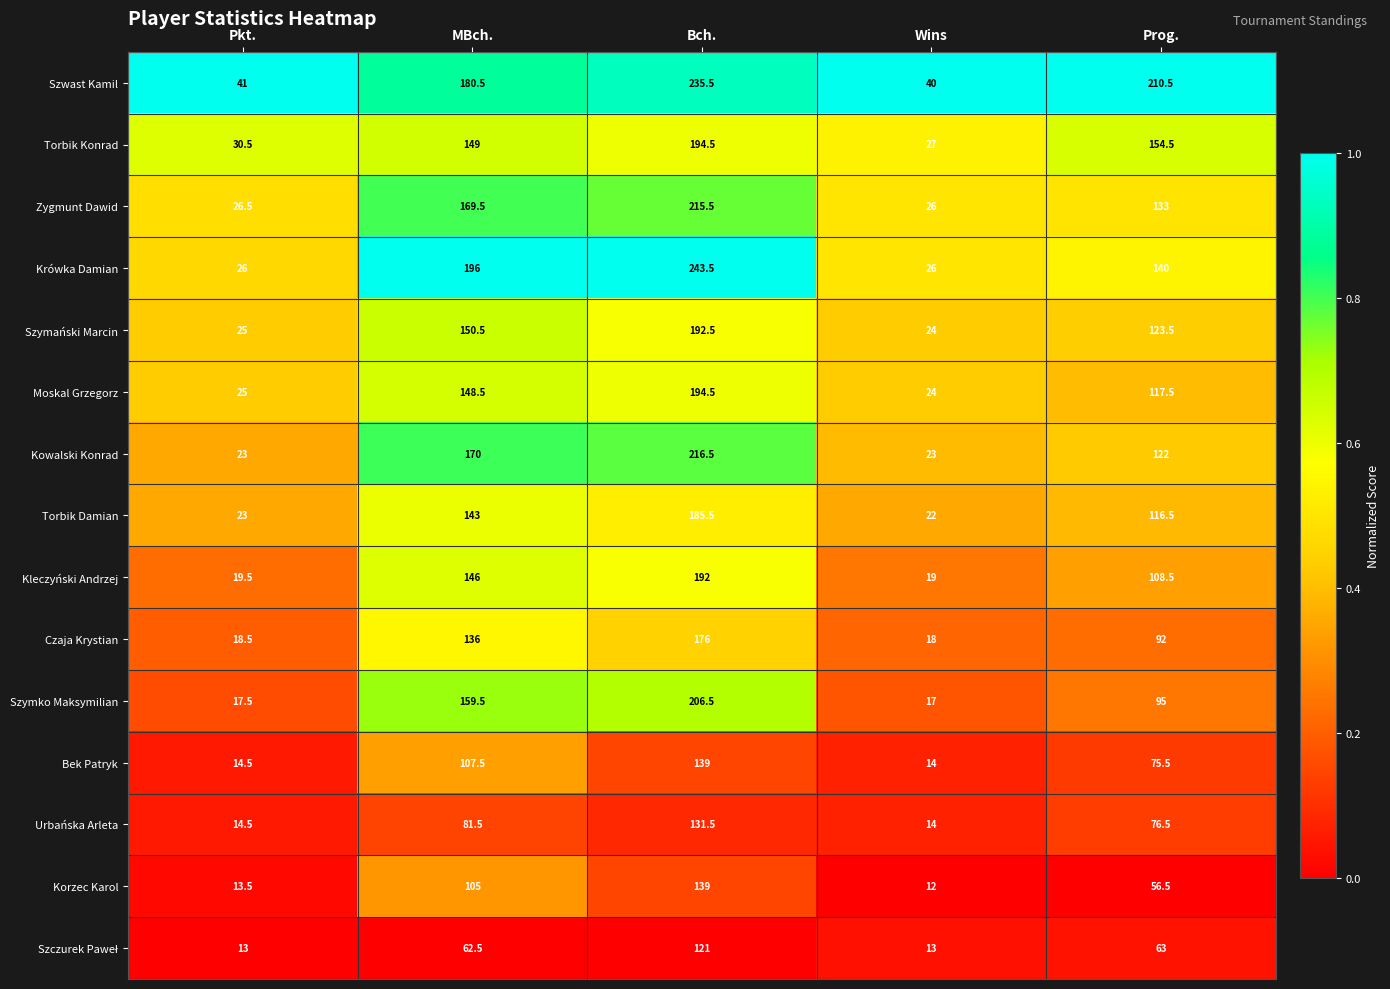

Rank the categories by Urbańska Arleta value from lowest to highest.

Wins, Pkt., Prog., MBch., Bch.